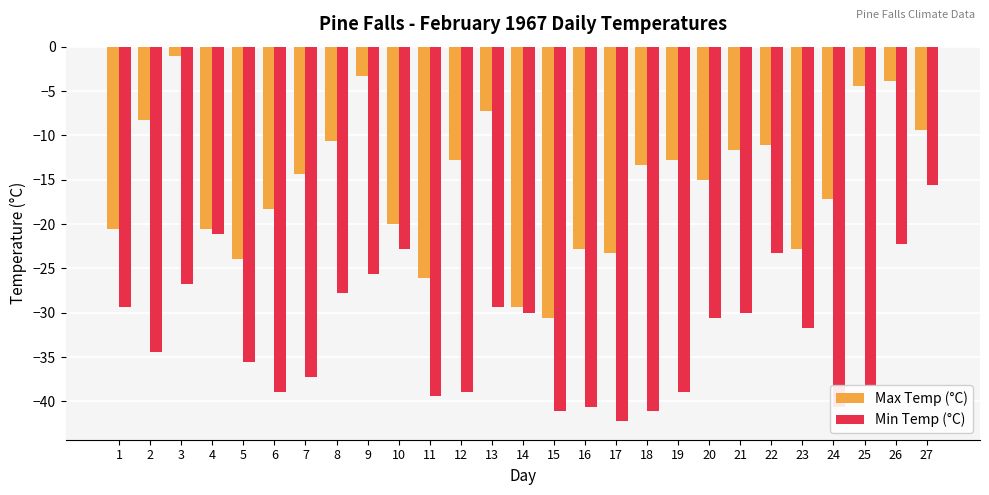

True or false: Min Temp (°C) has a value of -37.2 at 7.

True